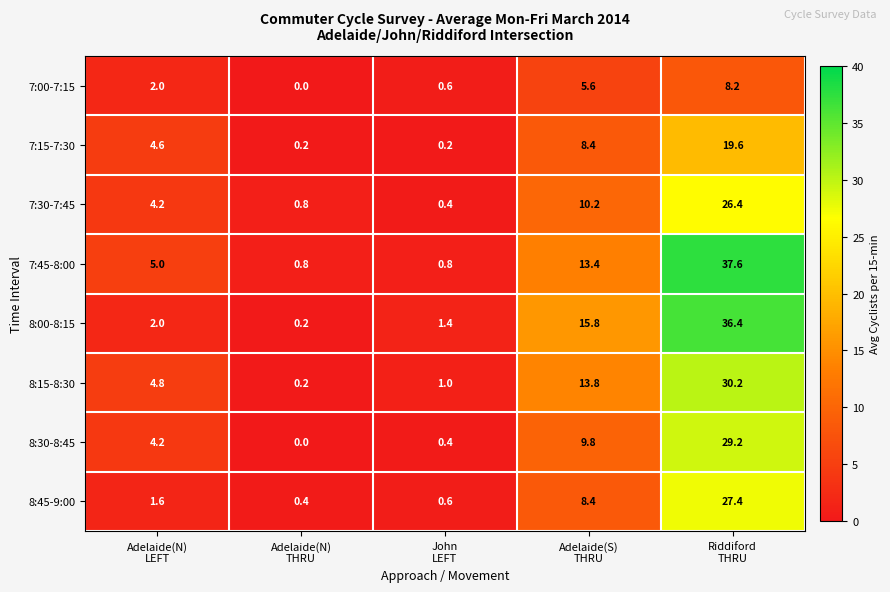

What is the maximum value shown in the chart?

37.6